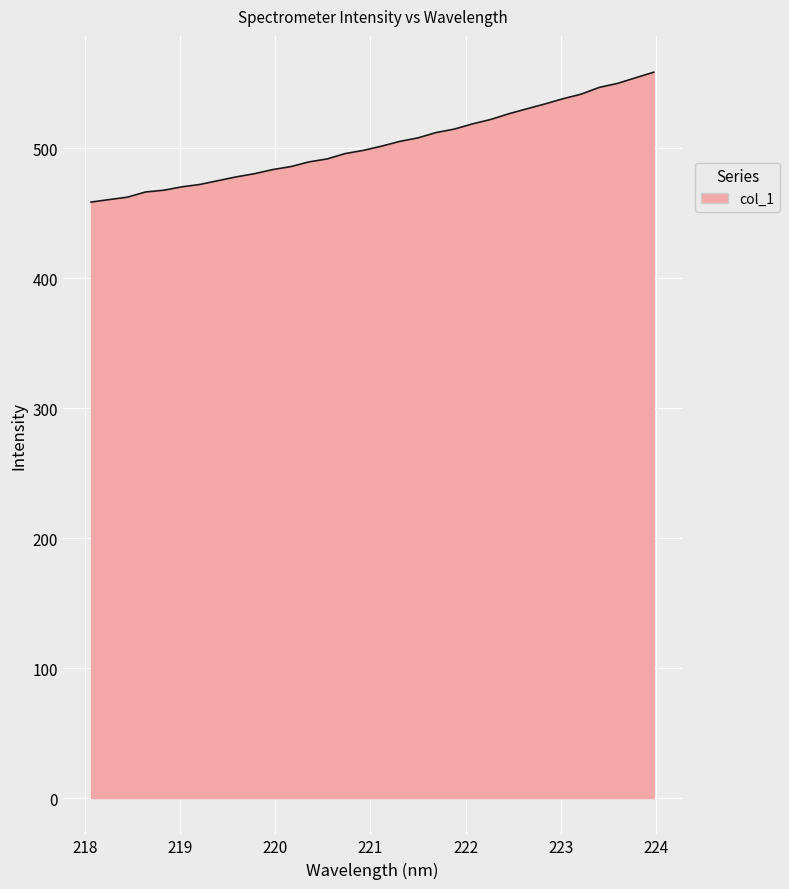

What is the greatest value displayed?

558.6